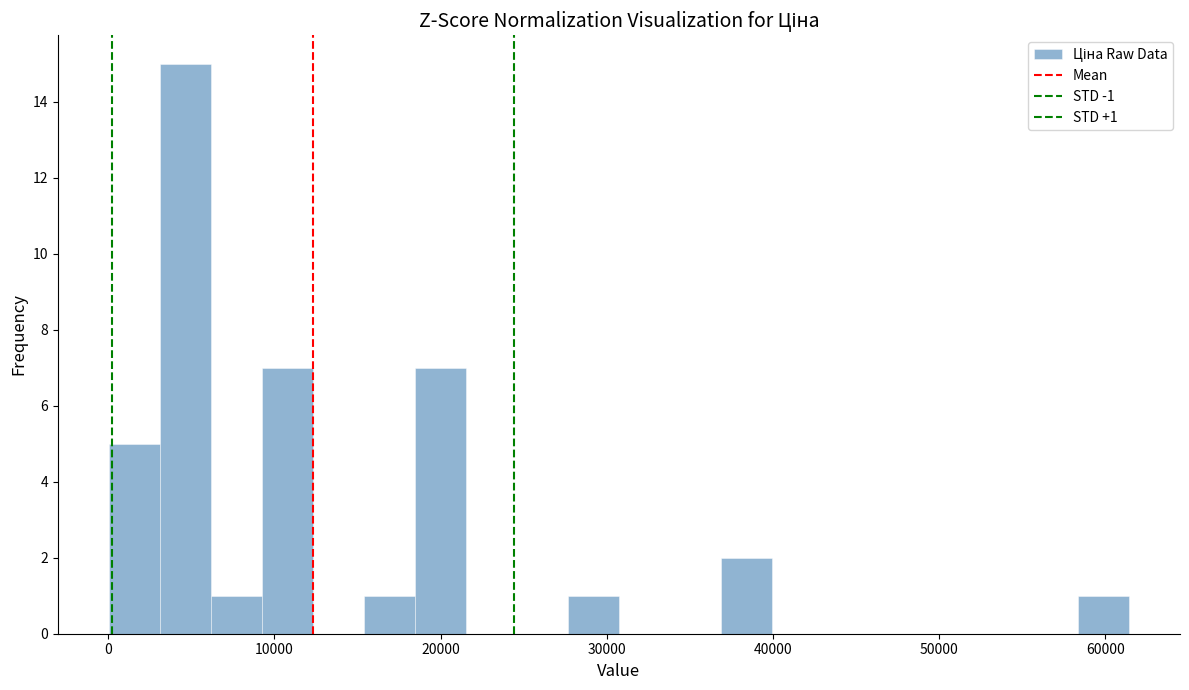

Read against the x-axis, roughly where is the centre of the tallest bar?

5000